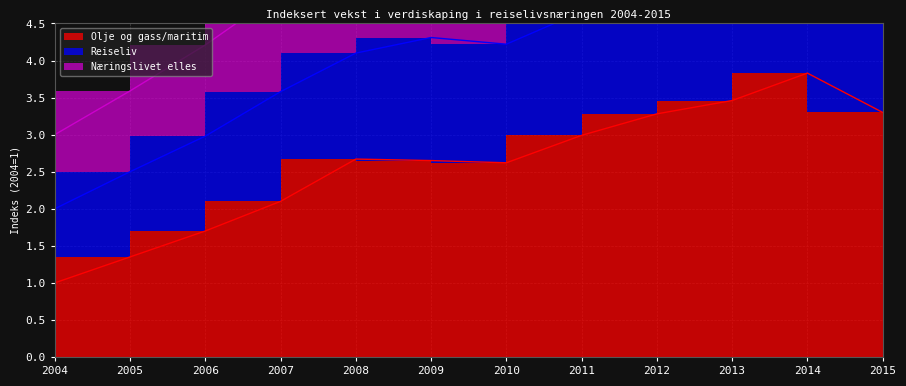

What is the sum of the Olje og gass/maritim values at 2012 and 2014?

7.1